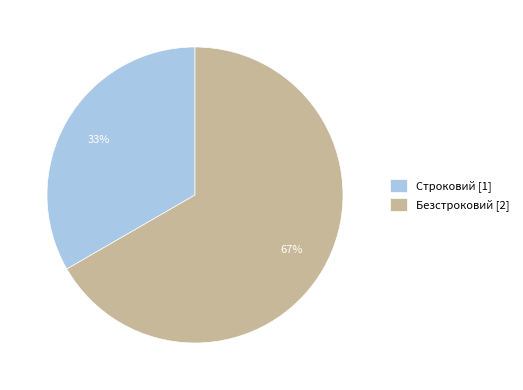

Does Строковий account for over 50% of the chart?

No